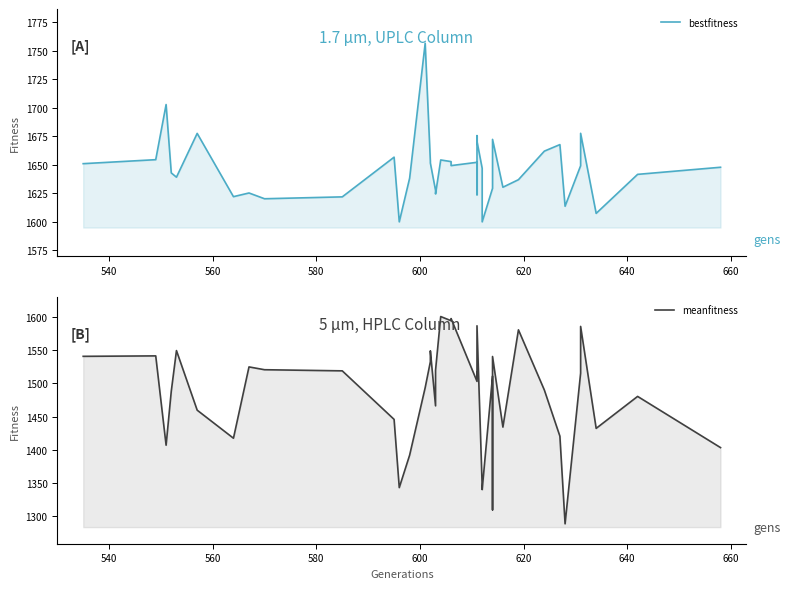

How many interior local valleys does the bestfitness series have?

11